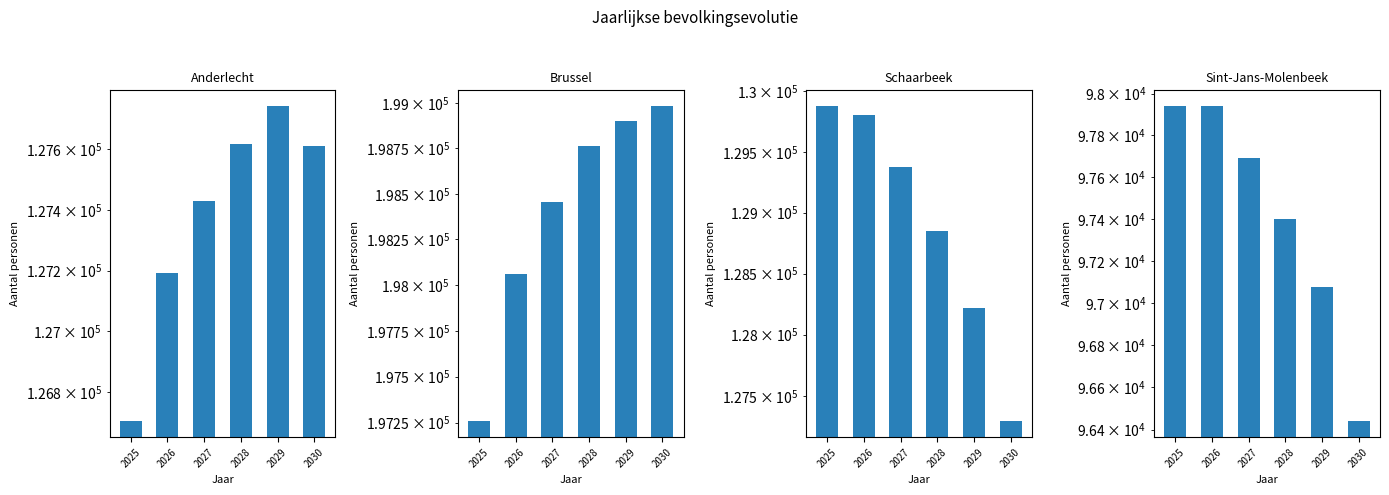

How many data points in Anderlecht are less than 127611?

3